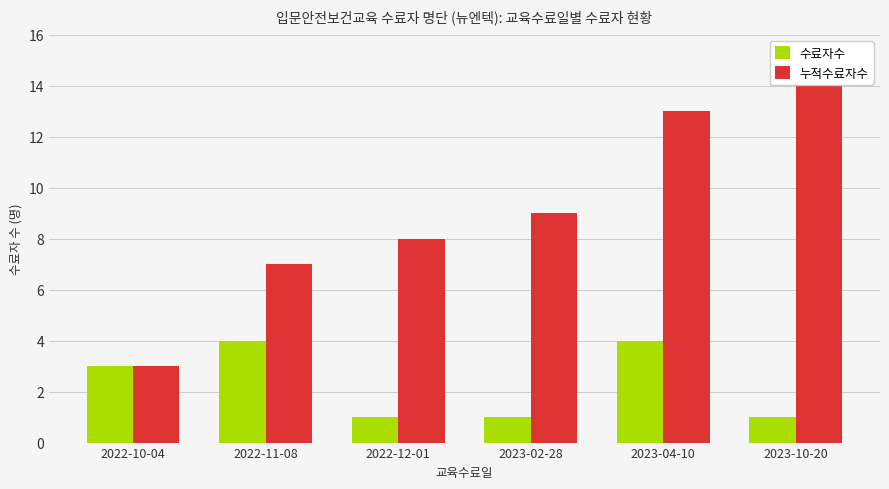

Is it true that 누적수료자수 equals 13 at 2023-04-10?

True